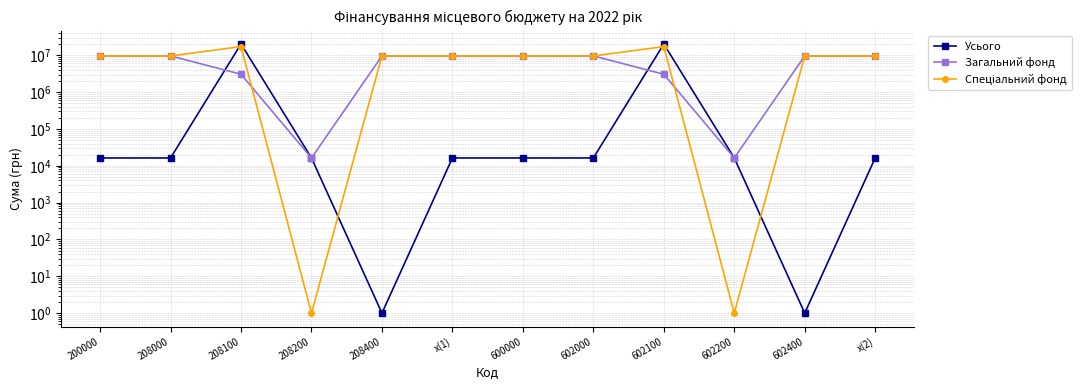

Reading left to right, what are all the values shown in this chart?

Усього: 200000=16300	208000=16300	208100=20265630	208200=16300	208400=1	х(1)=16300	600000=16300	602000=16300	602100=20265630	602200=16300	602400=1	х(2)=16300
Загальний фонд: 200000=9616300	208000=9616300	208100=3053885	208200=16300	208400=9600000	х(1)=9616300	600000=9616300	602000=9616300	602100=3053885	602200=16300	602400=9600000	х(2)=9616300
Спеціальний фонд: 200000=9600000	208000=9600000	208100=17211745	208200=1	208400=9600000	х(1)=9600000	600000=9600000	602000=9600000	602100=17211745	602200=1	602400=9600000	х(2)=9600000